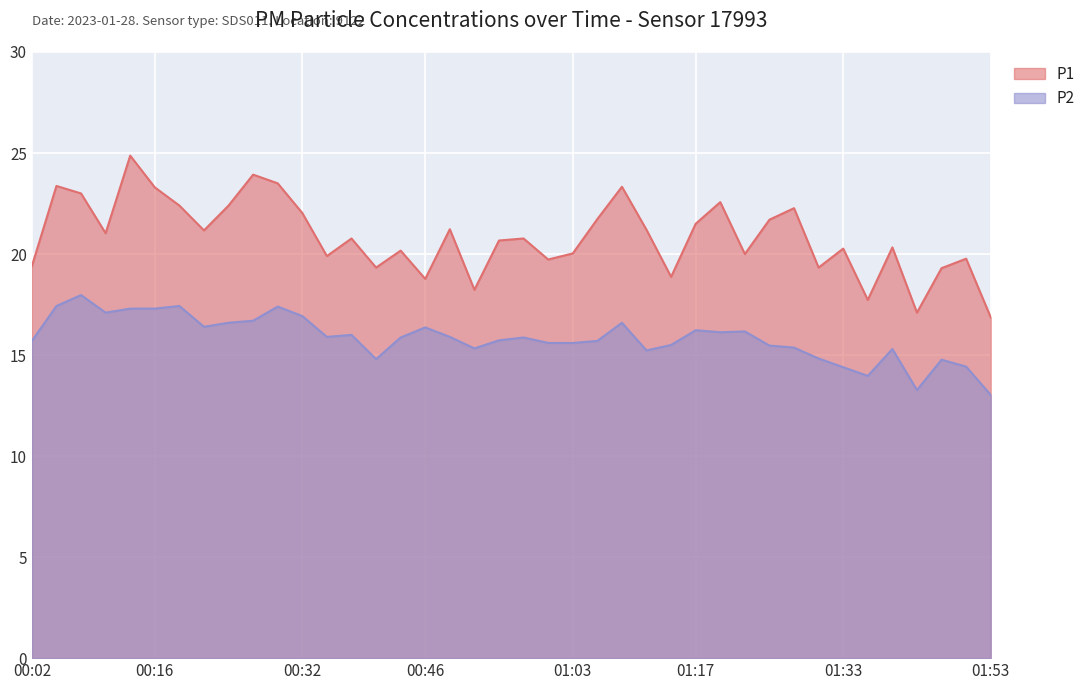

What is the label of the 16th point from the left?

00:43